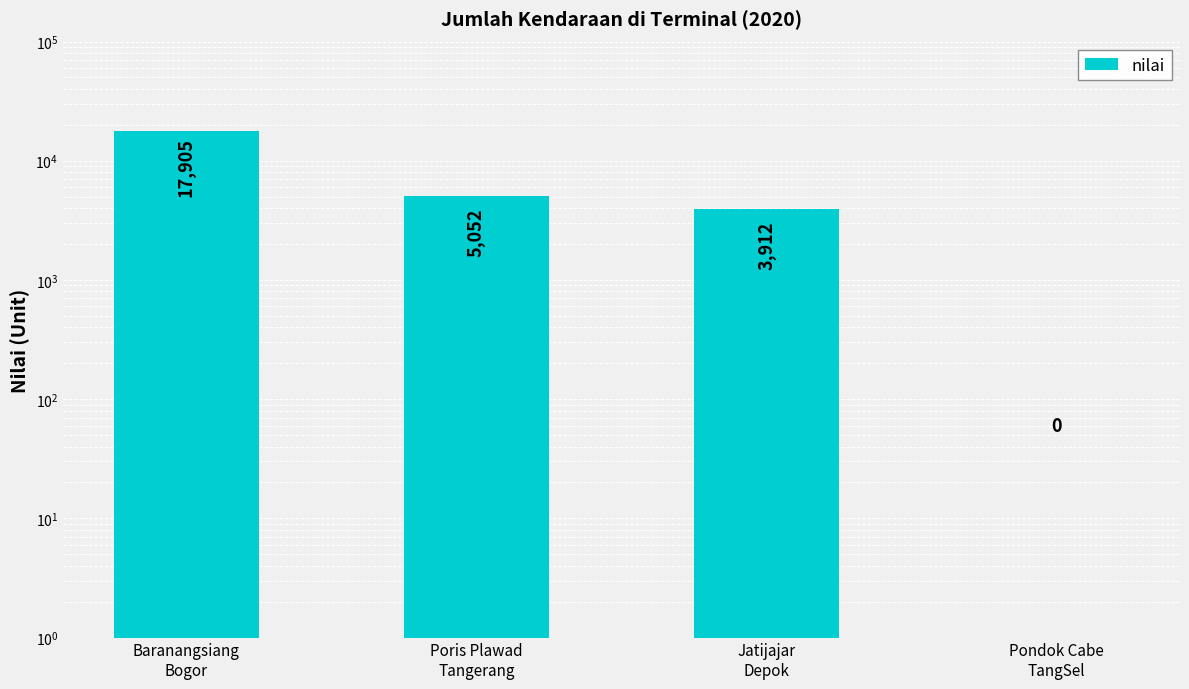

What is the sum of all values?

26869